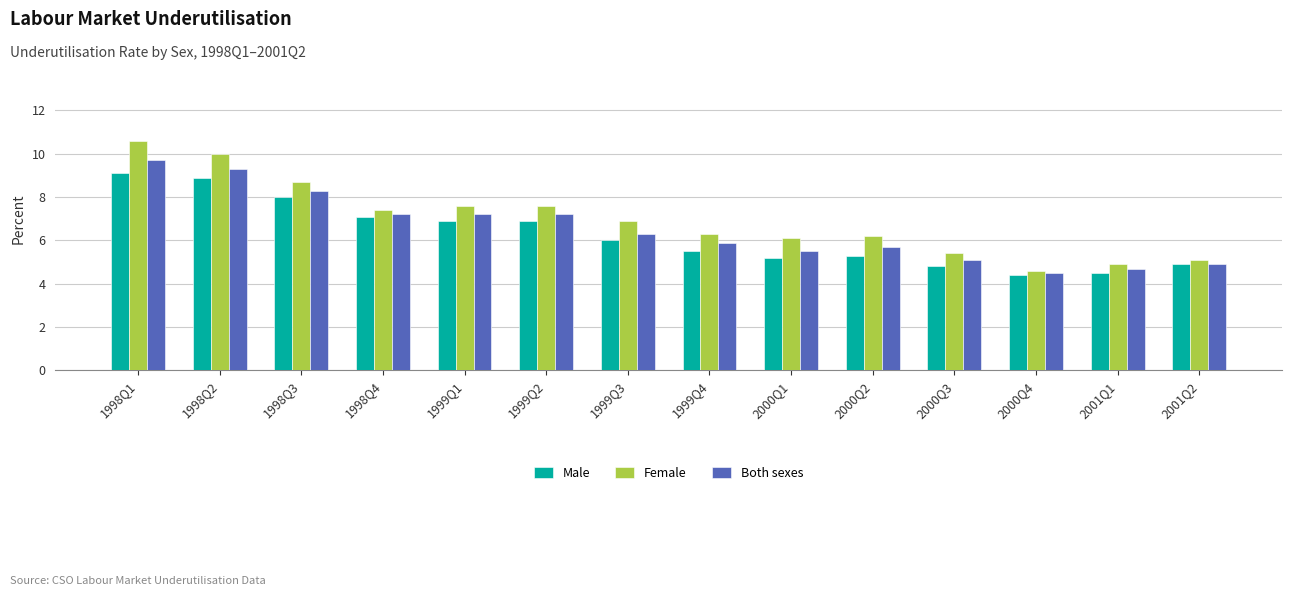

Rank the series at 1998Q1 from highest to lowest value.

Female, Both sexes, Male